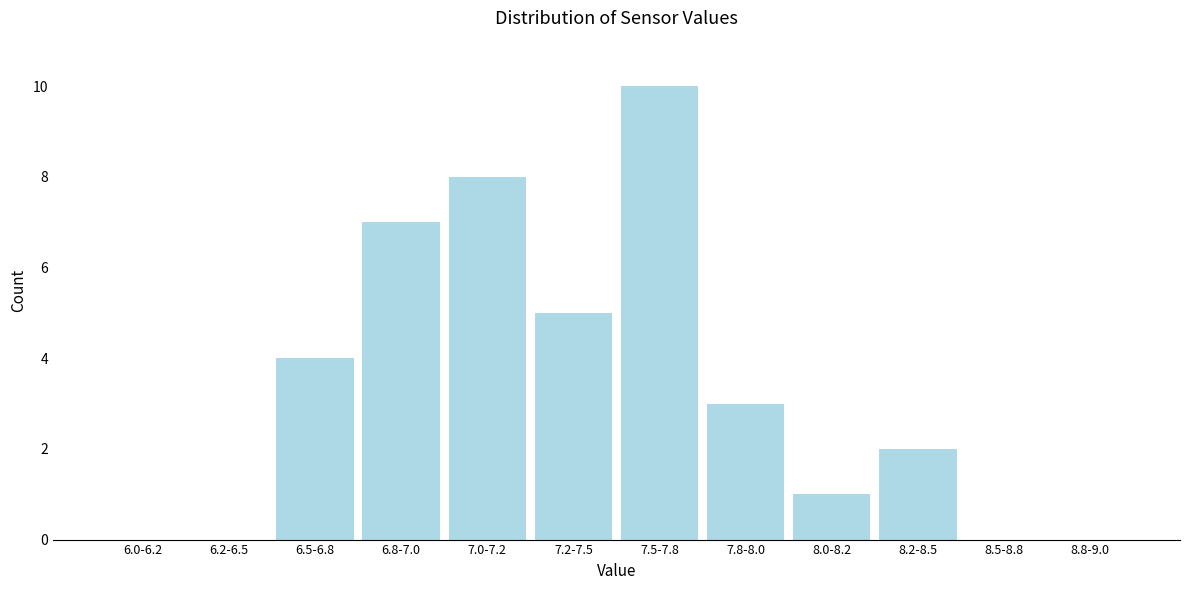

Reading left to right, what are all the values shown in this chart?

6.0-6.2=0	6.2-6.5=0	6.5-6.8=4	6.8-7.0=7	7.0-7.2=8	7.2-7.5=5	7.5-7.8=10	7.8-8.0=3	8.0-8.2=1	8.2-8.5=2	8.5-8.8=0	8.8-9.0=0